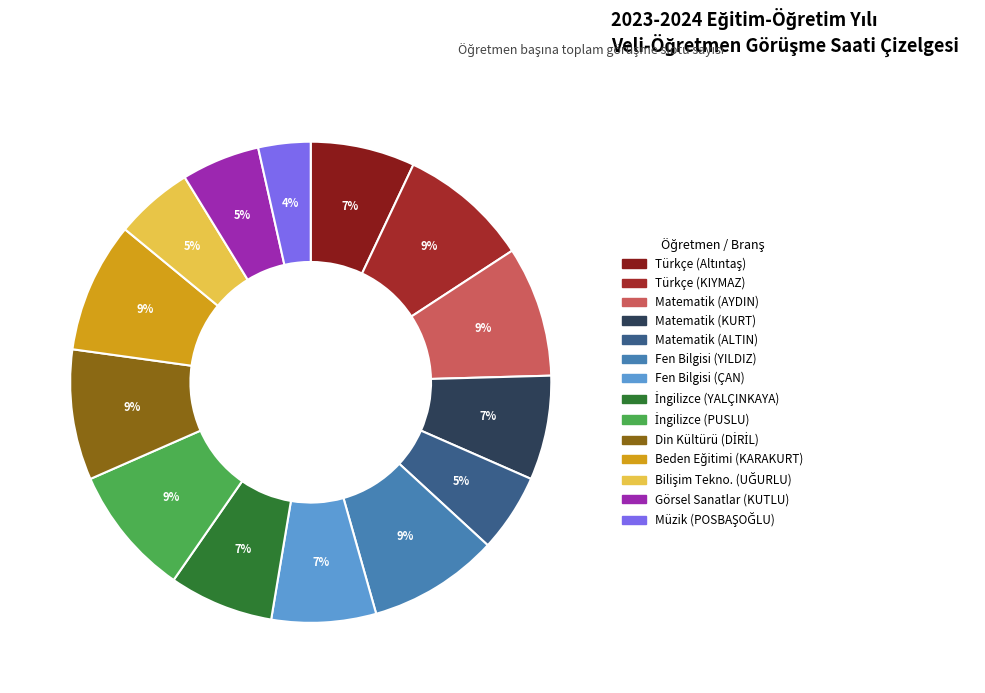

How many slices are in this pie chart?

14